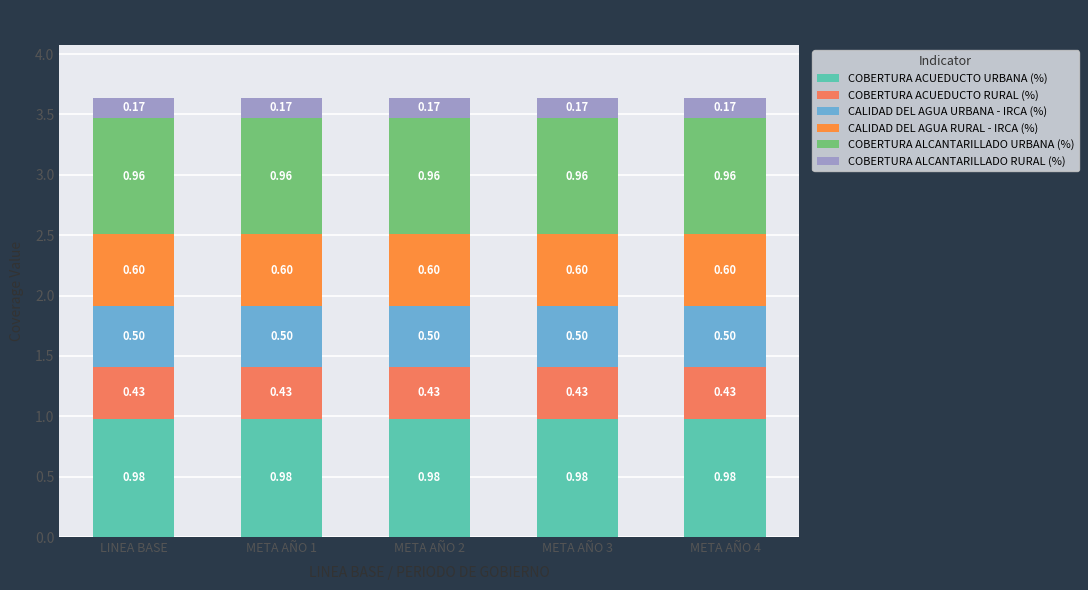

What position from the right is META AÑO 4?

1